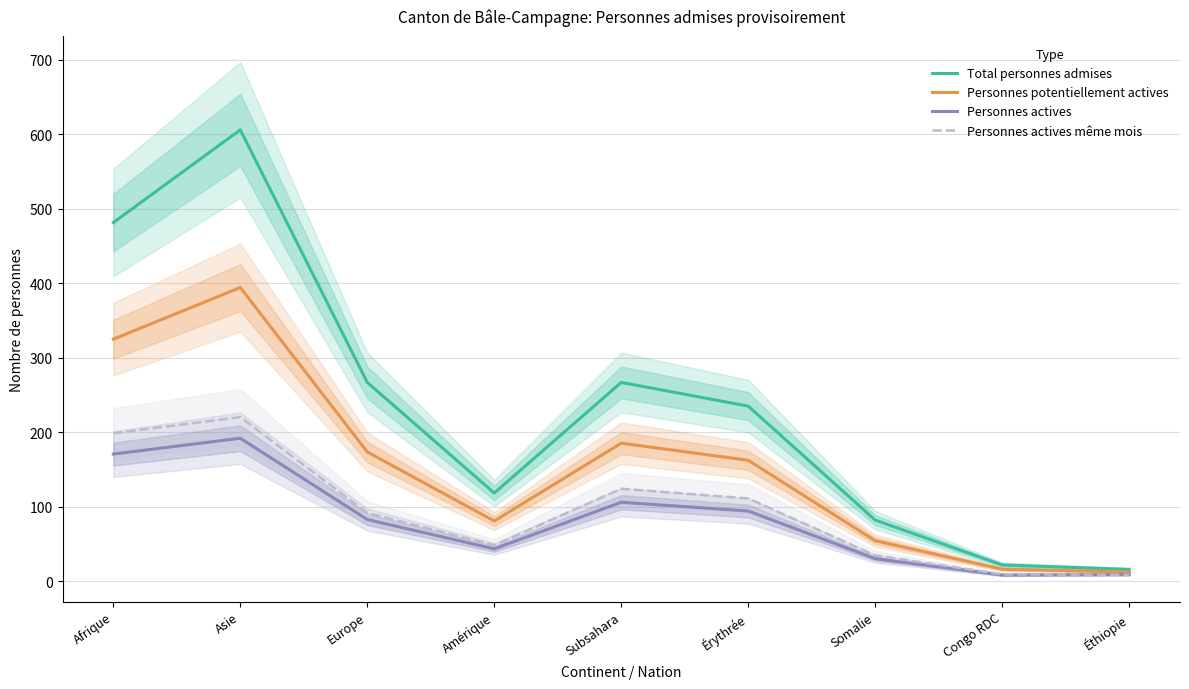

What is the highest value of the Personnes actives même mois series?

220.4